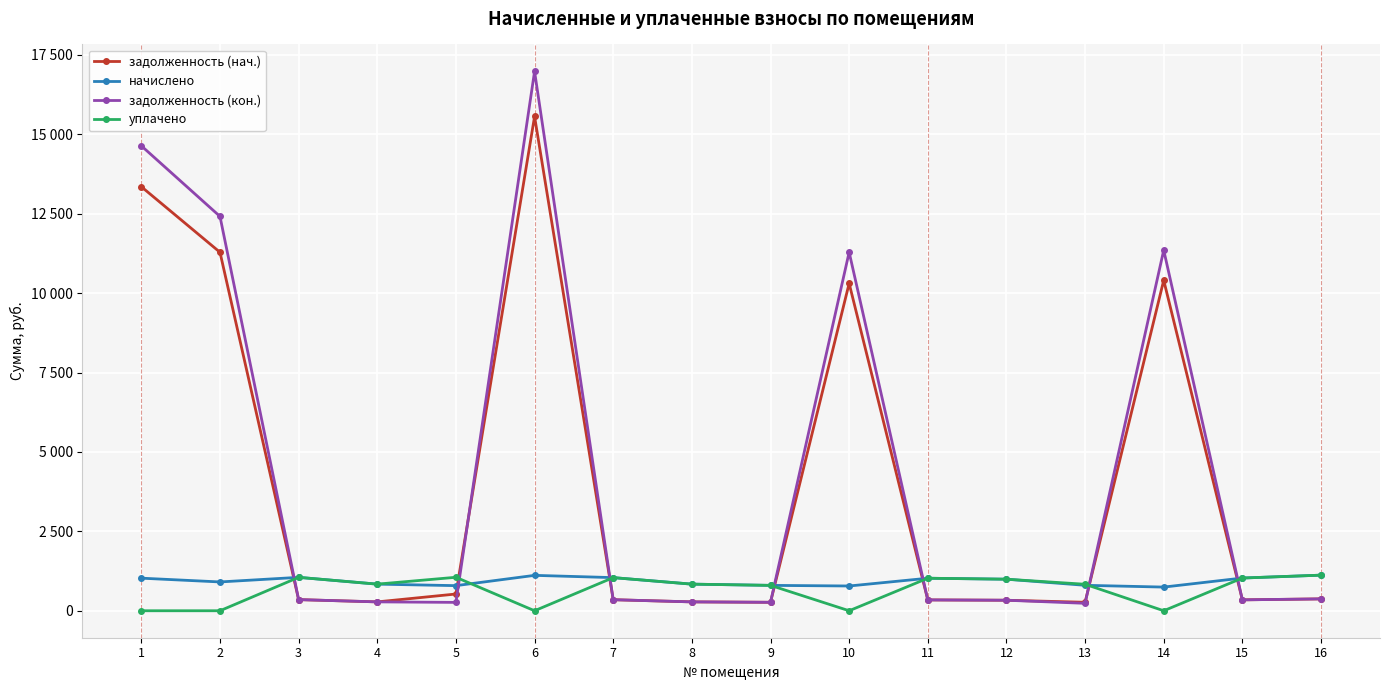

What are all the series names shown in the legend?

задолженность (нач.), начислено, задолженность (кон.), уплачено